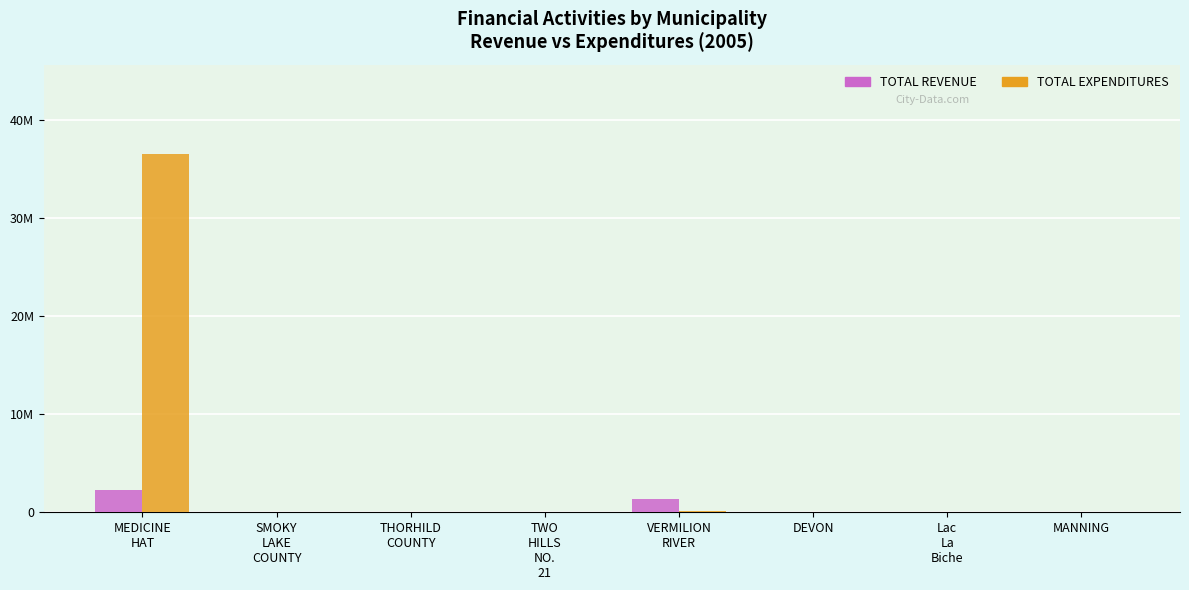

Are the bars horizontal?

No